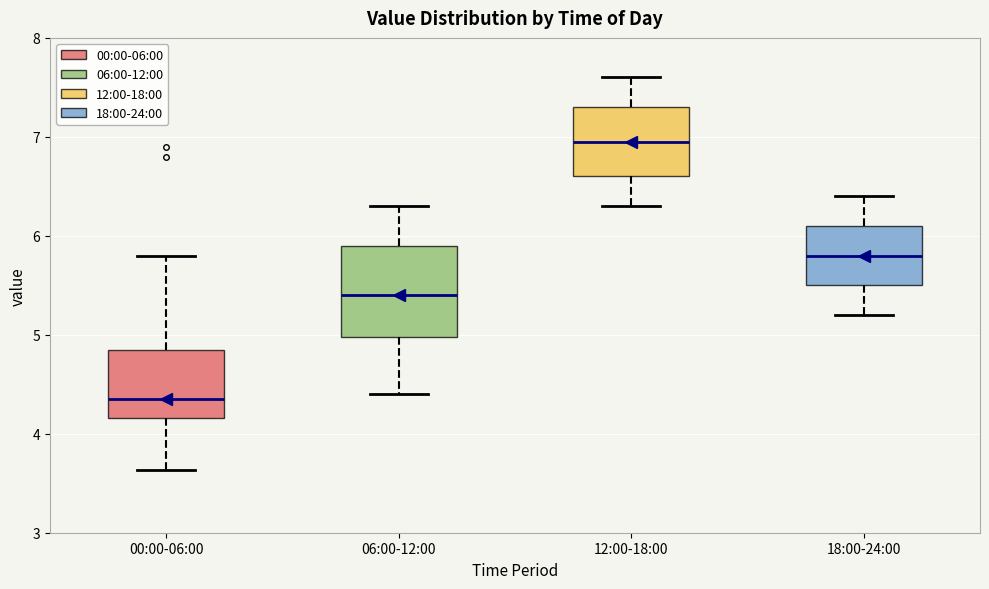

Where does the median line of the box for 00:00-06:00 sit on the y-axis? The values are not printed on the chart, so give them approximately, as read against the axis.

4.4